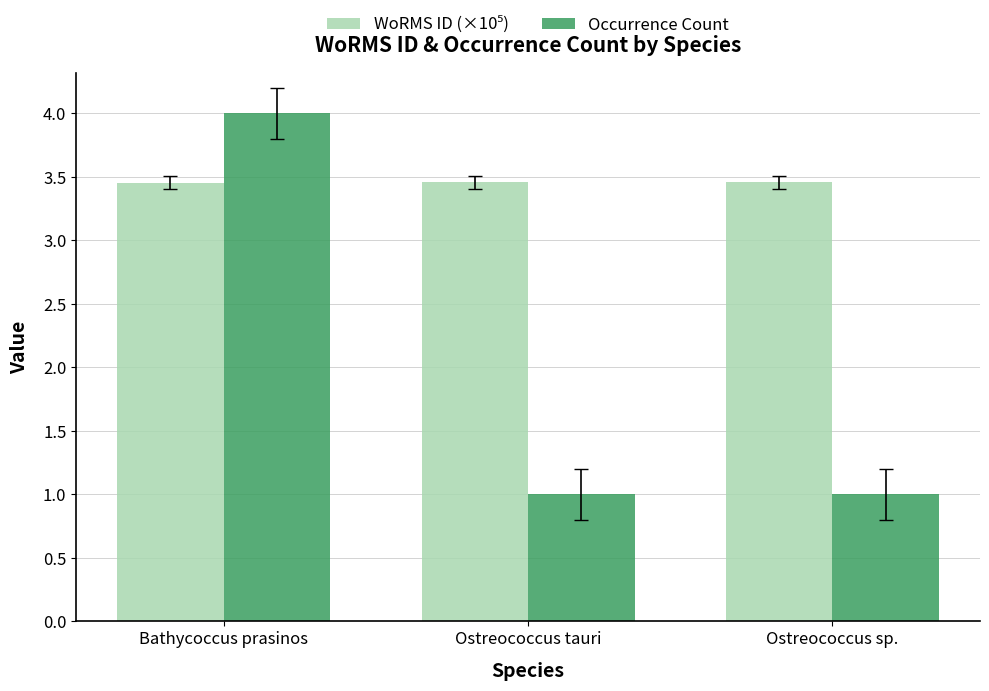

Count the number of categories in the chart.

3